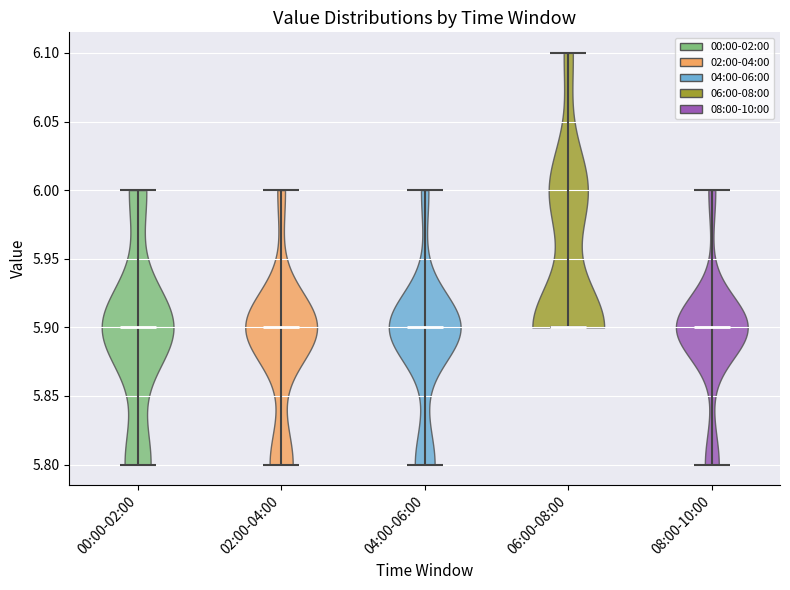

Reading left to right, read every violin against the y-axis: where its median line is, and the lowest and highest points it reaches. The values are not printed on the chart, so give them approximately, as read against the axis.

00:00-02:00: median line 5.9, lowest point 5.8, highest point 6.0
02:00-04:00: median line 5.9, lowest point 5.8, highest point 6.0
04:00-06:00: median line 5.9, lowest point 5.8, highest point 6.0
06:00-08:00: median line 5.9, lowest point 5.9, highest point 6.1
08:00-10:00: median line 5.9, lowest point 5.8, highest point 6.0